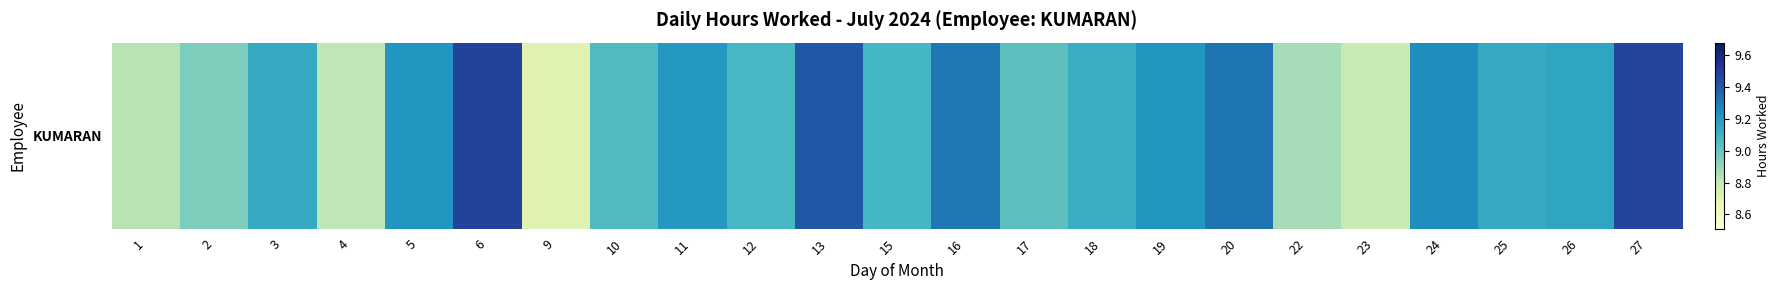

Reading left to right, what are all the values shown in this chart?

1=8.8	2=8.9	3=9.1	4=8.8	5=9.2	6=9.5	9=8.7	10=9.1	11=9.2	12=9.1	13=9.4	15=9.1	16=9.3	17=9.0	18=9.1	19=9.2	20=9.3	22=8.9	23=8.8	24=9.2	25=9.1	26=9.2	27=9.5